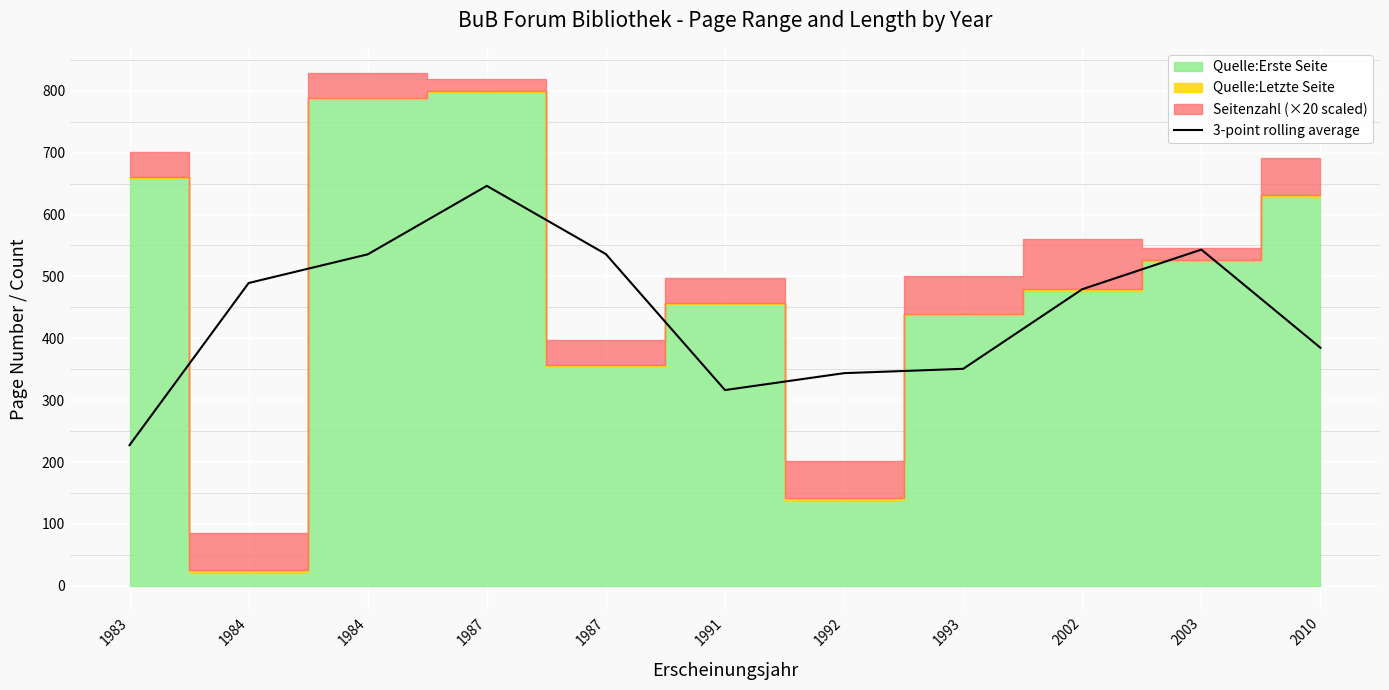

Is it true that the value at 1987 is 134.9?

False